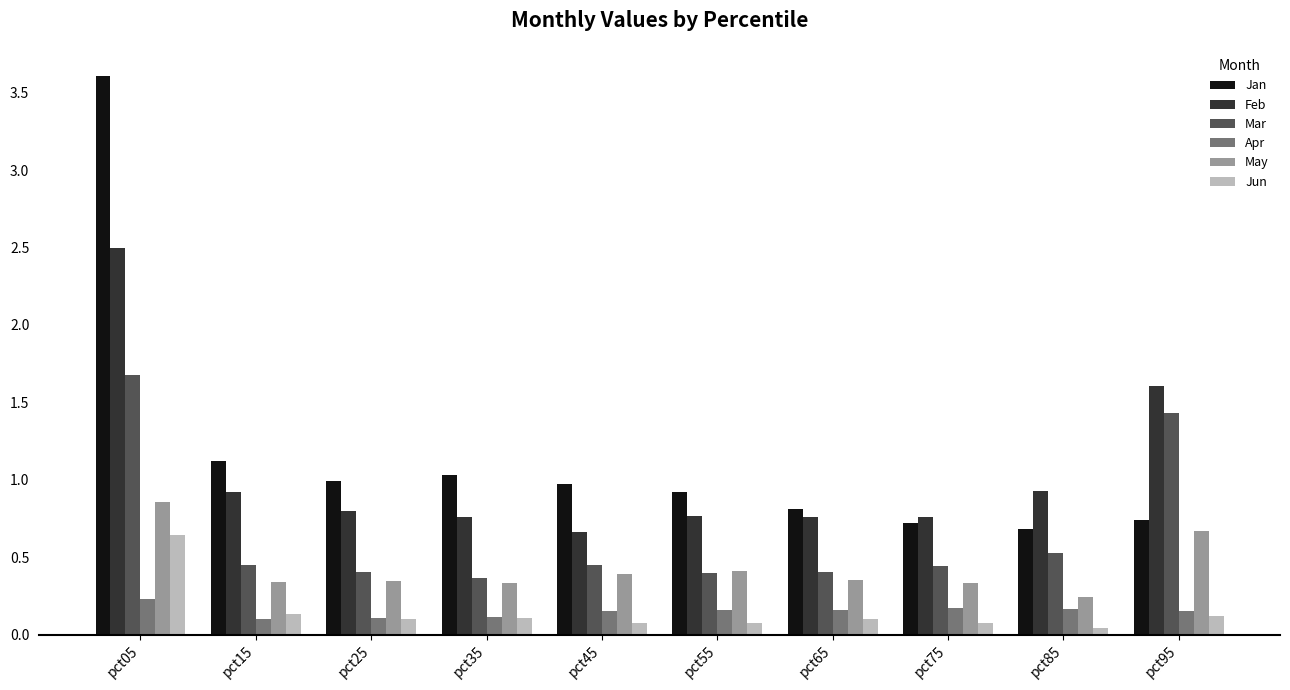

At which label is Mar closest to 1?

pct95